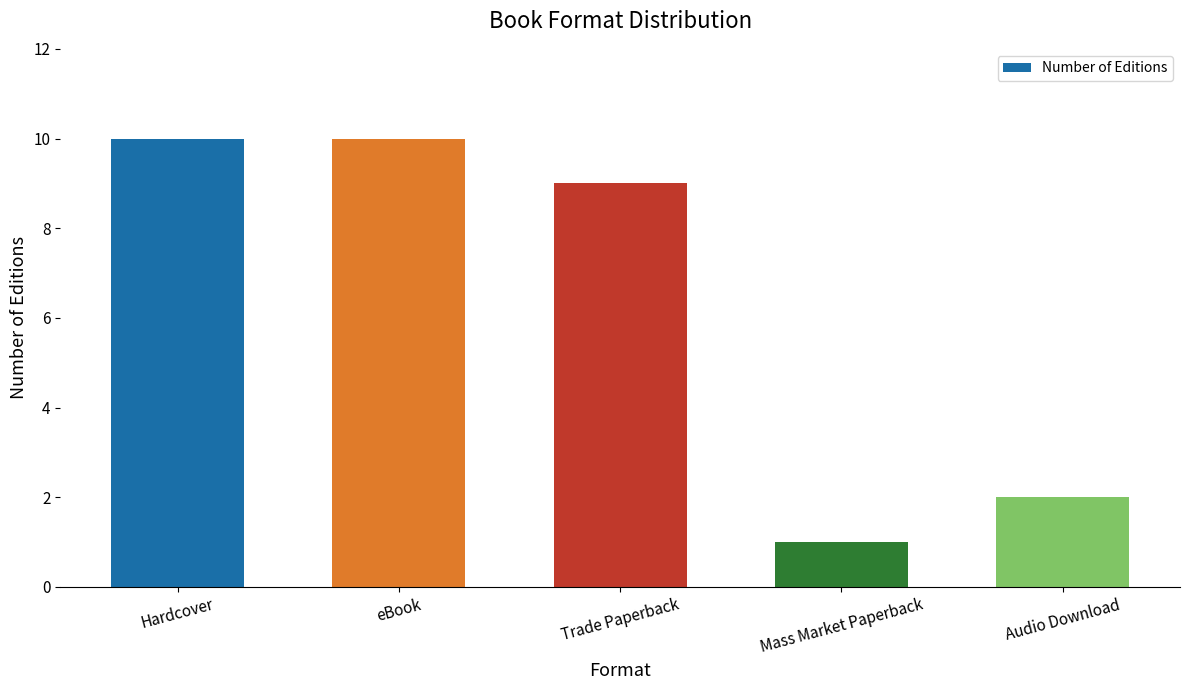

Reading left to right, list all the values displayed in this chart.

10	10	9	1	2